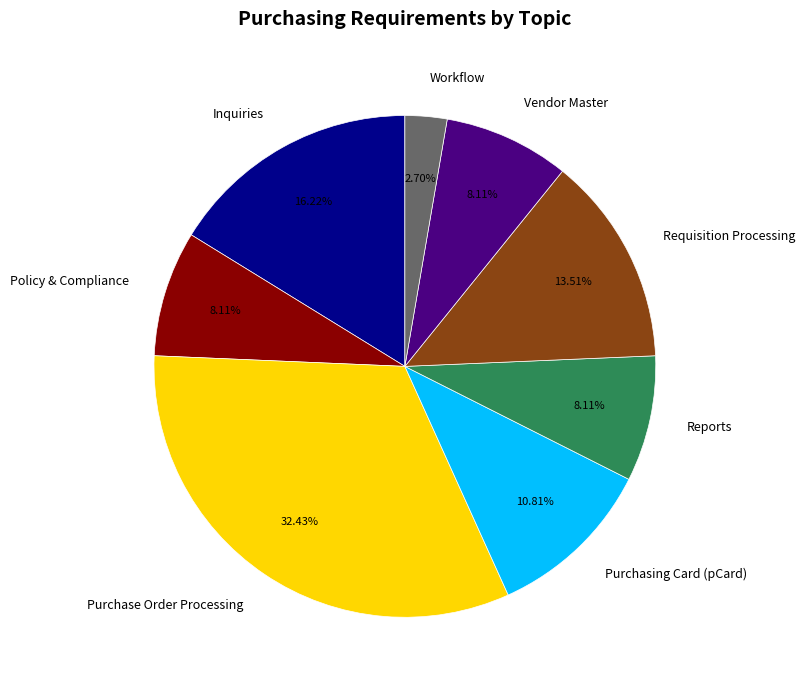

To the nearest percent, what portion does Vendor Master represent?

8%